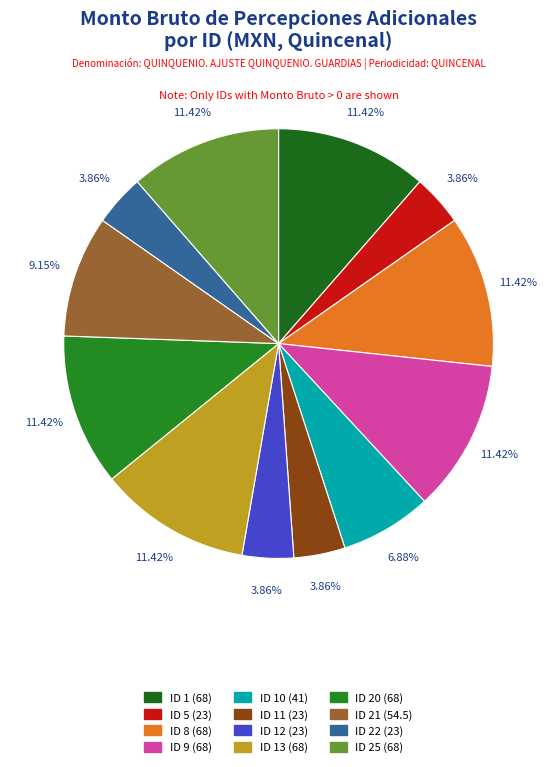

Count the number of slices in the pie.

12